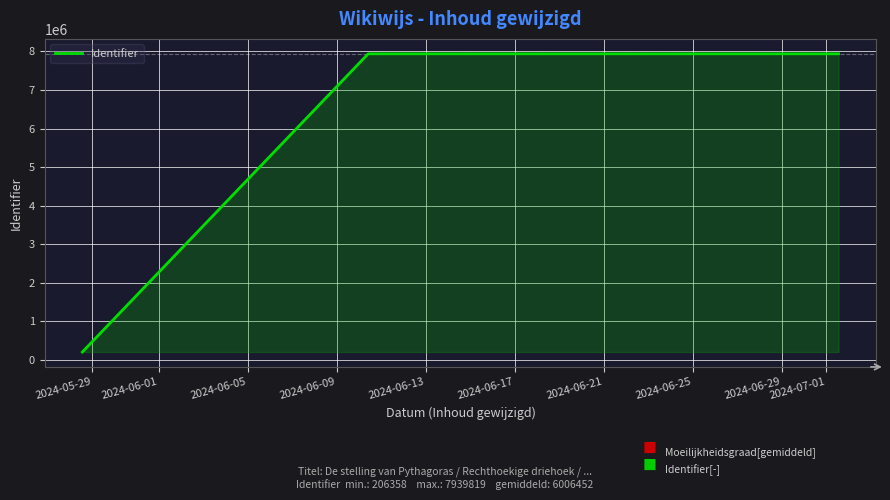

What is the average value?

6006452